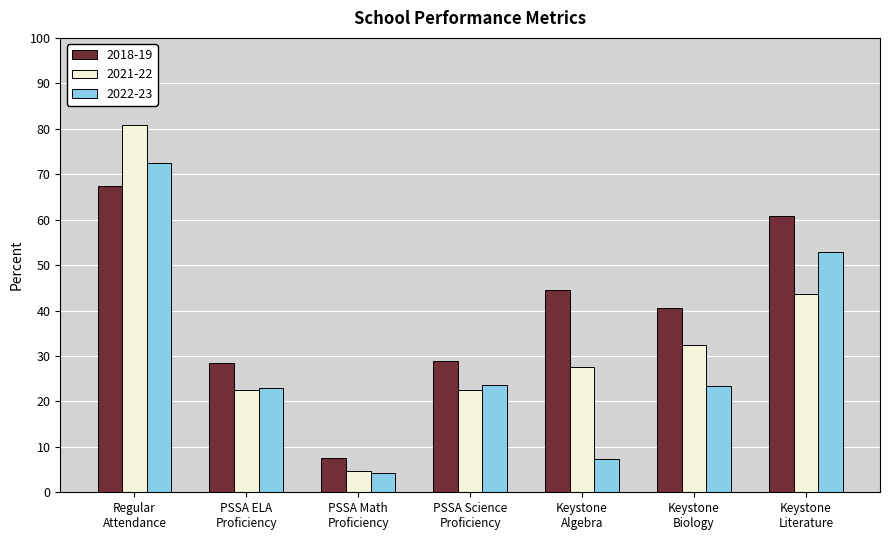

At which label is 2022-23 closest to 0?

PSSA Math
Proficiency